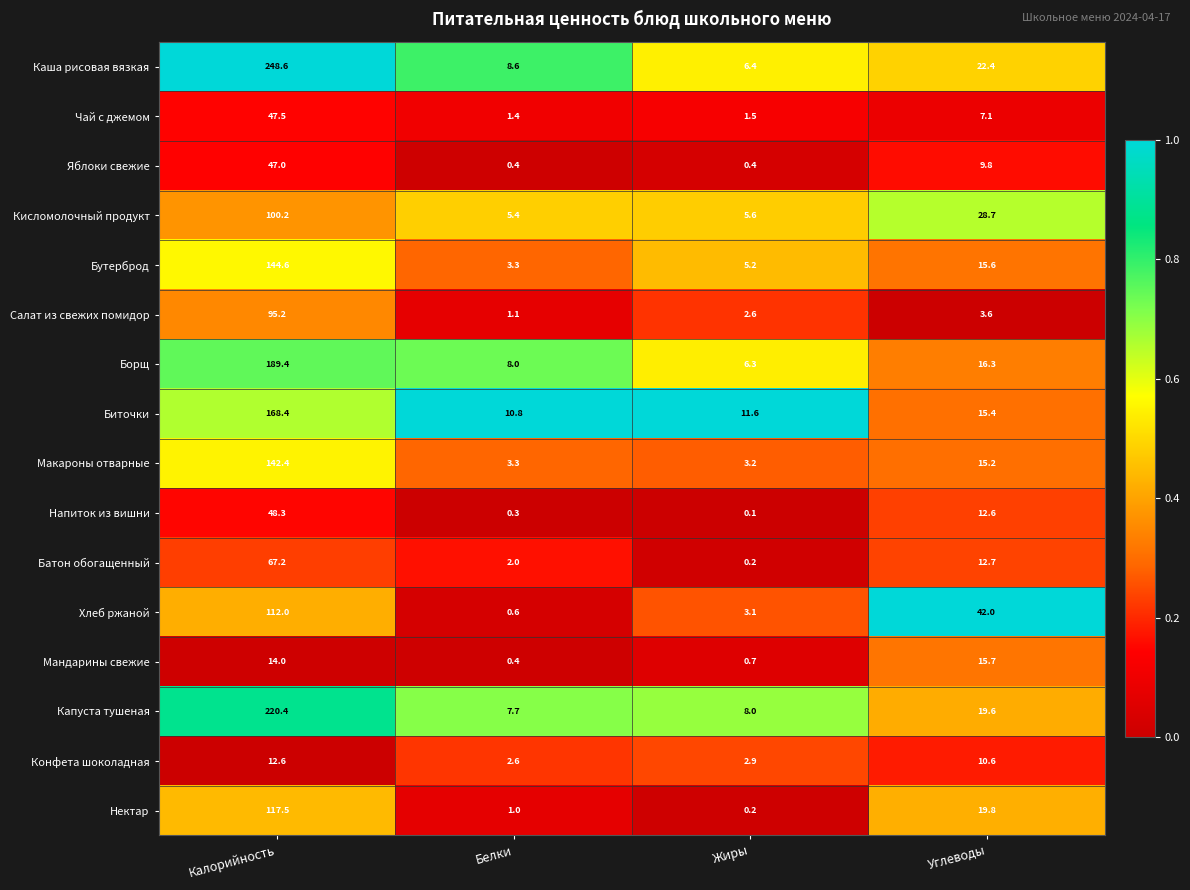

Count the number of categories in the chart.

4